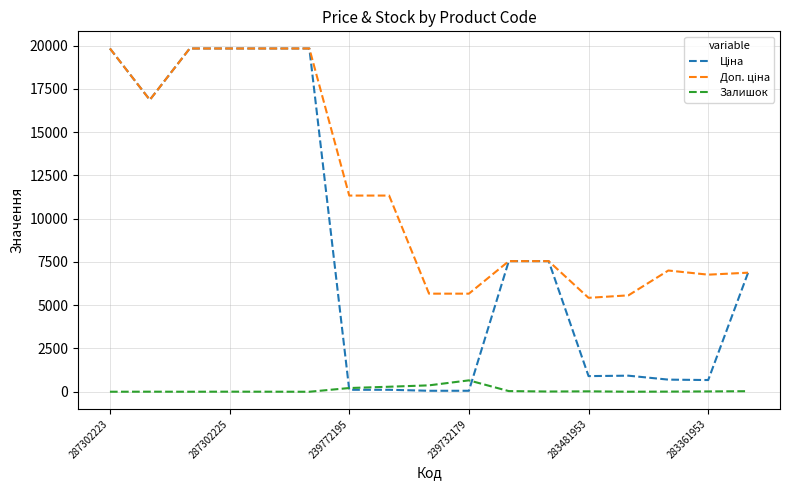

How many lines are shown in the chart?

3